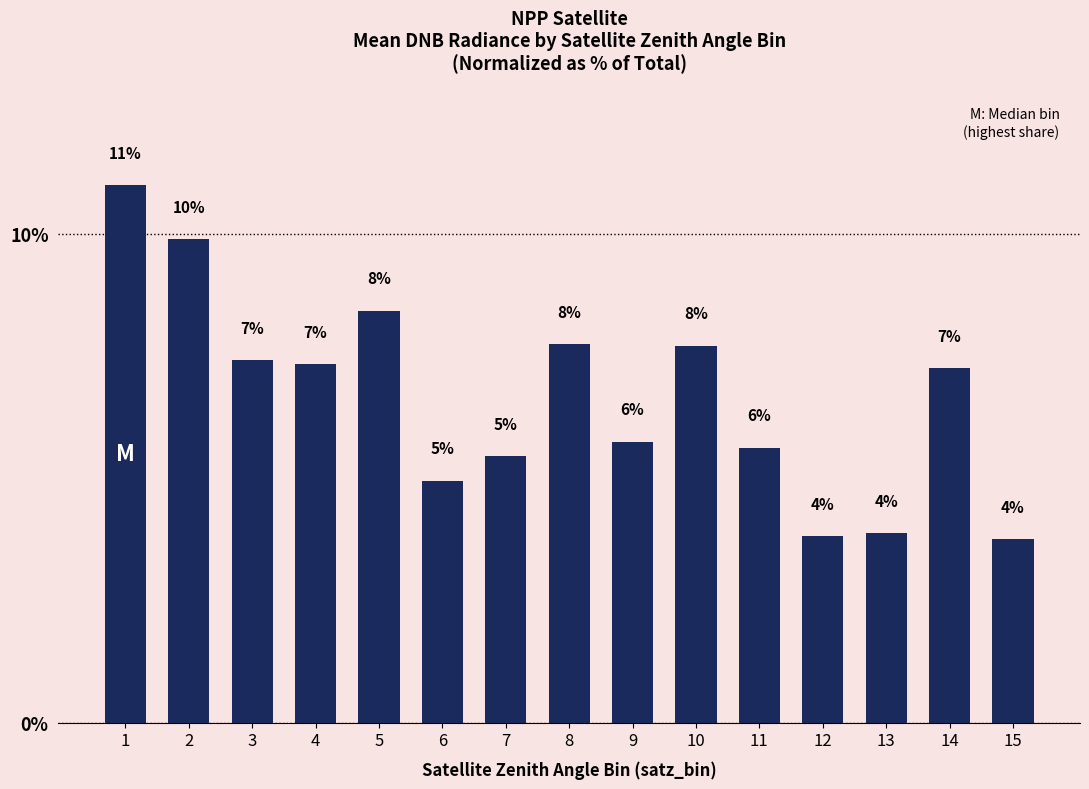

List the labels in order of value, largest first.

1, 2, 5, 8, 10, 3, 4, 14, 9, 11, 7, 6, 13, 12, 15